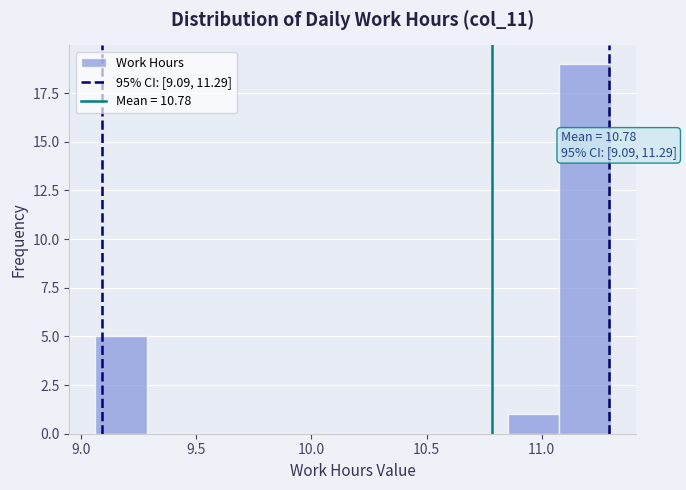

Over which range of the x-axis is the bar tallest?

11.10 to 11.30